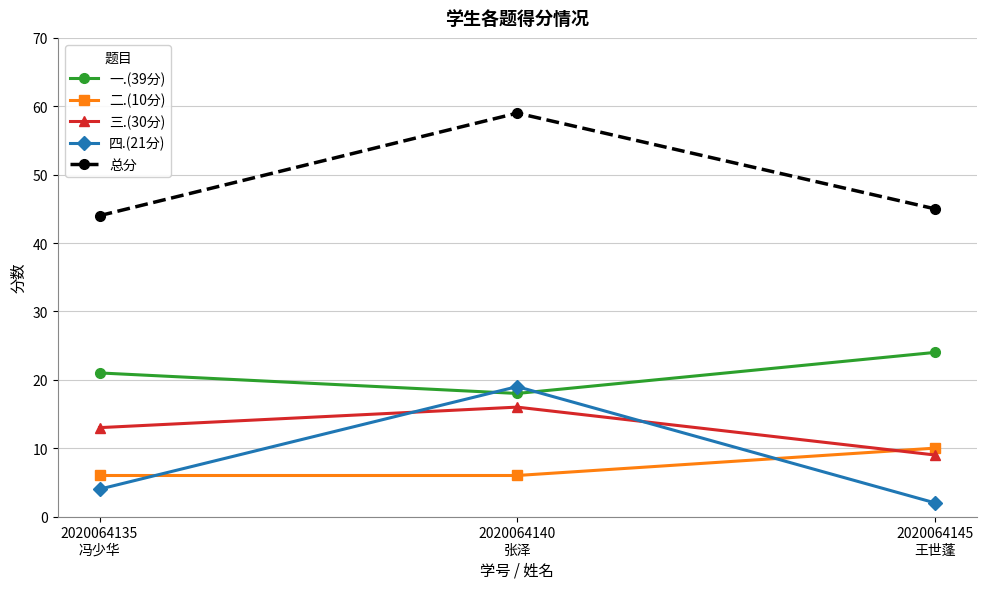

List the series in order of their peak value, highest first.

总分, 一.(39分), 四.(21分), 三.(30分), 二.(10分)